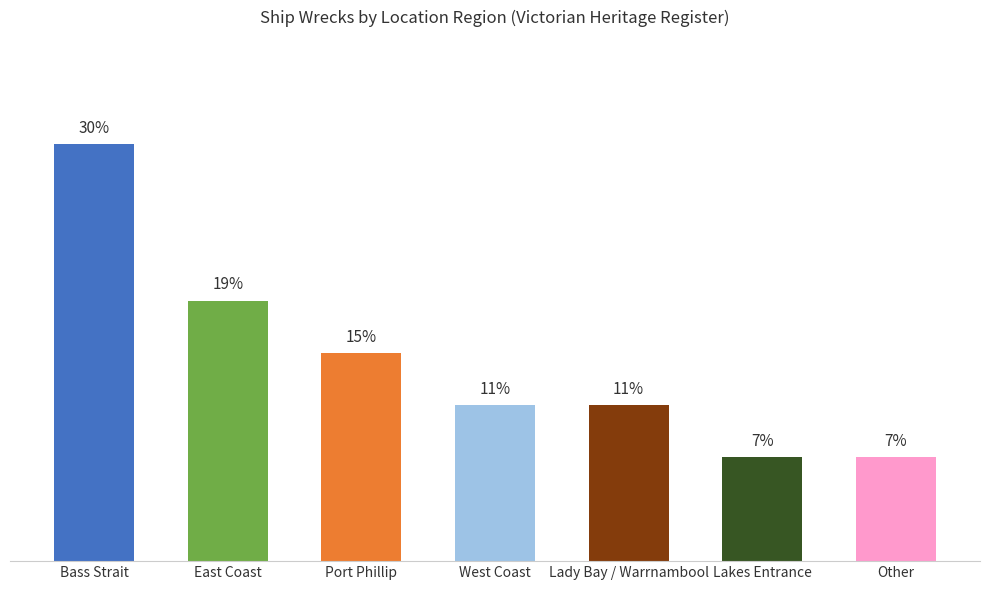

At which label is the value closest to 18?

East Coast